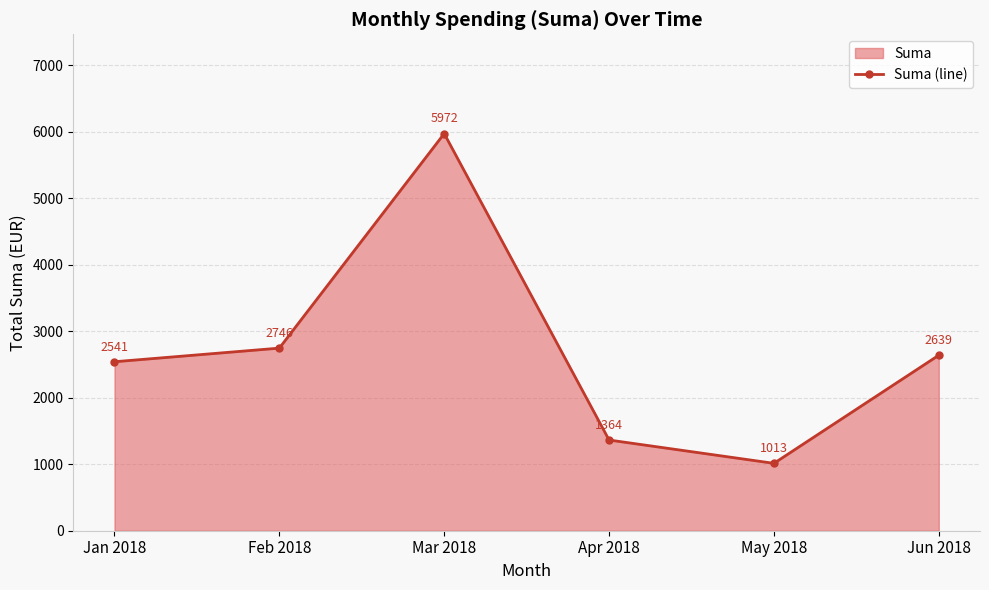

What is the greatest value displayed?

5971.9